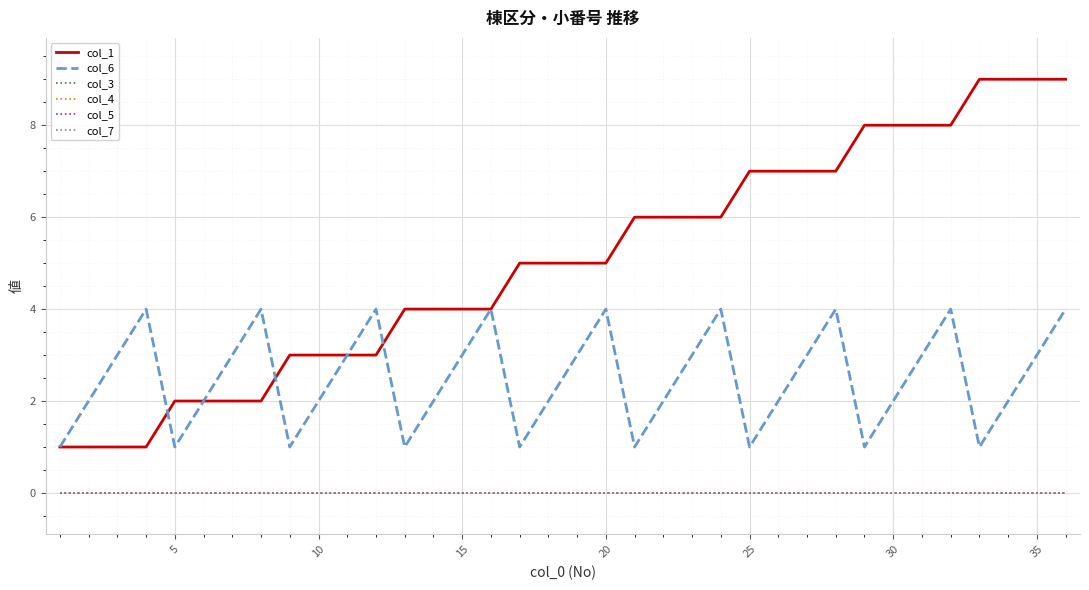

Does the chart display data point markers on the line(s)?

No